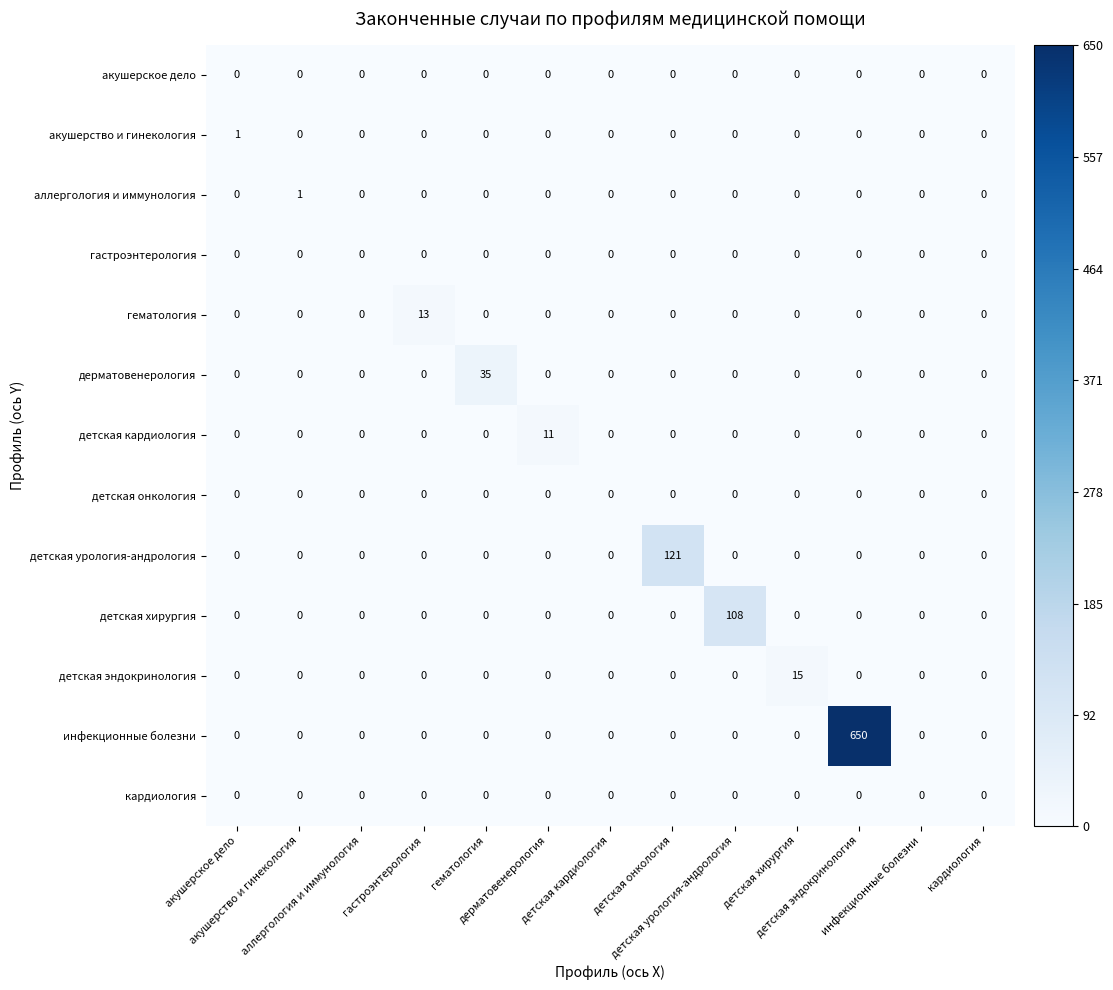

How many data points does each series have?

13